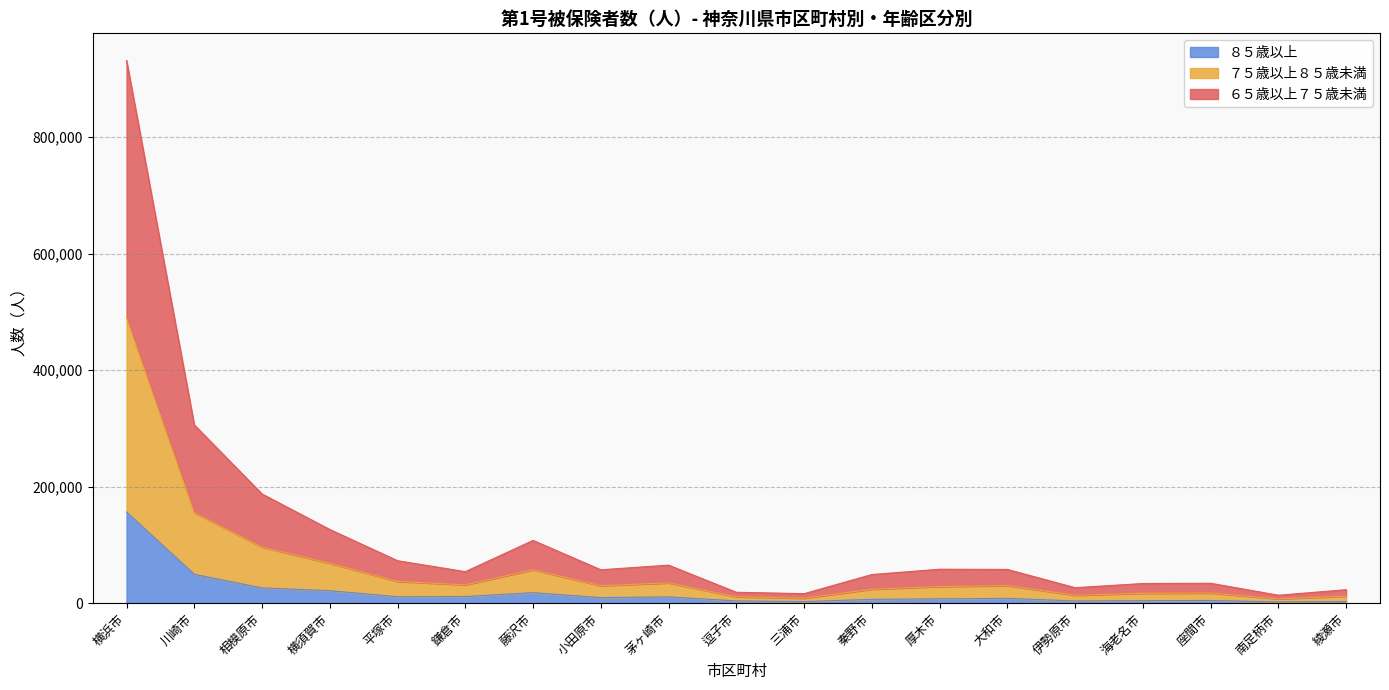

At which category is the sum across all series the highest?

横浜市